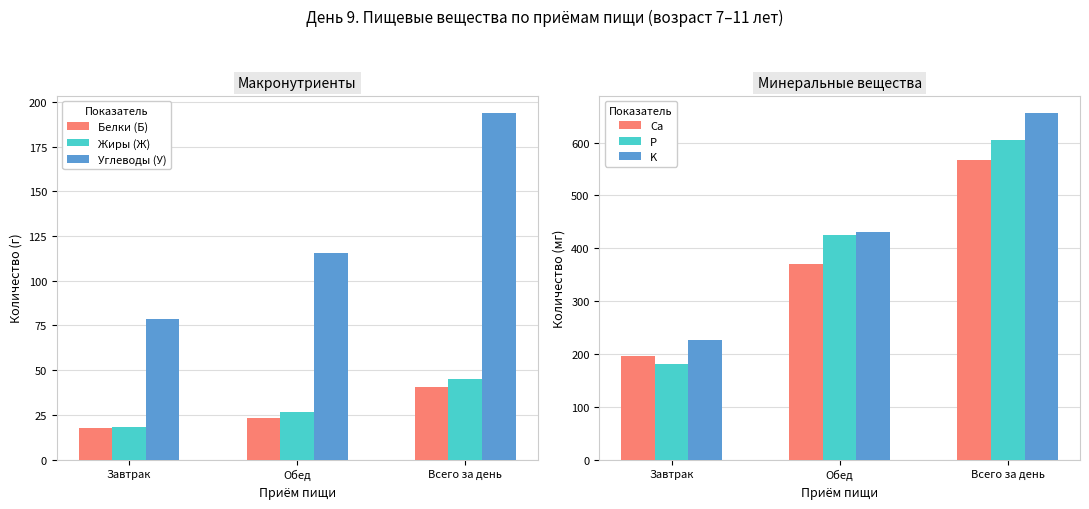

Which series has the largest total across all categories?

K